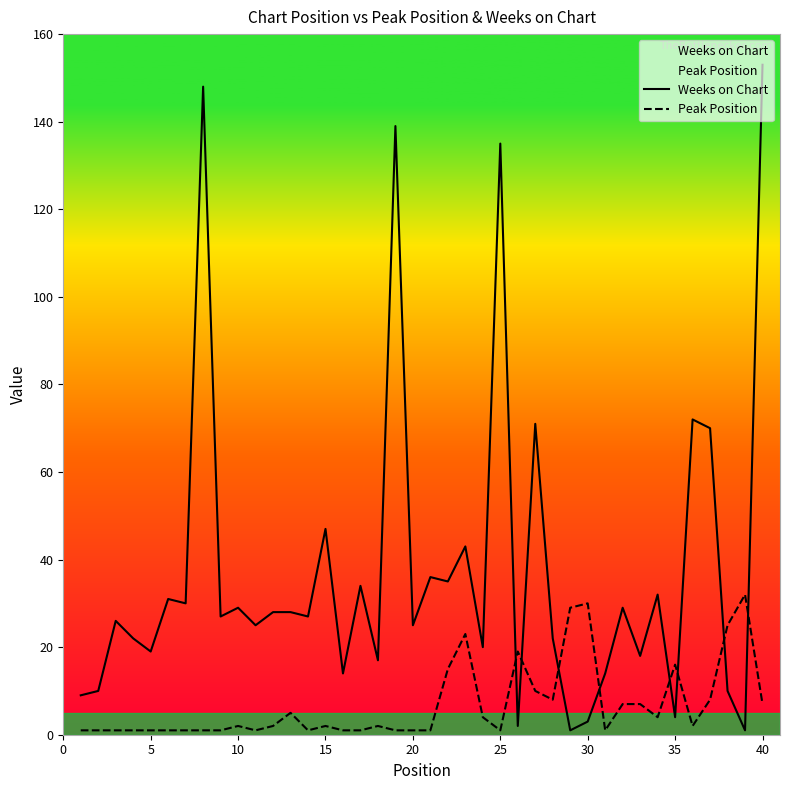

How many distinct data groups are displayed?

2